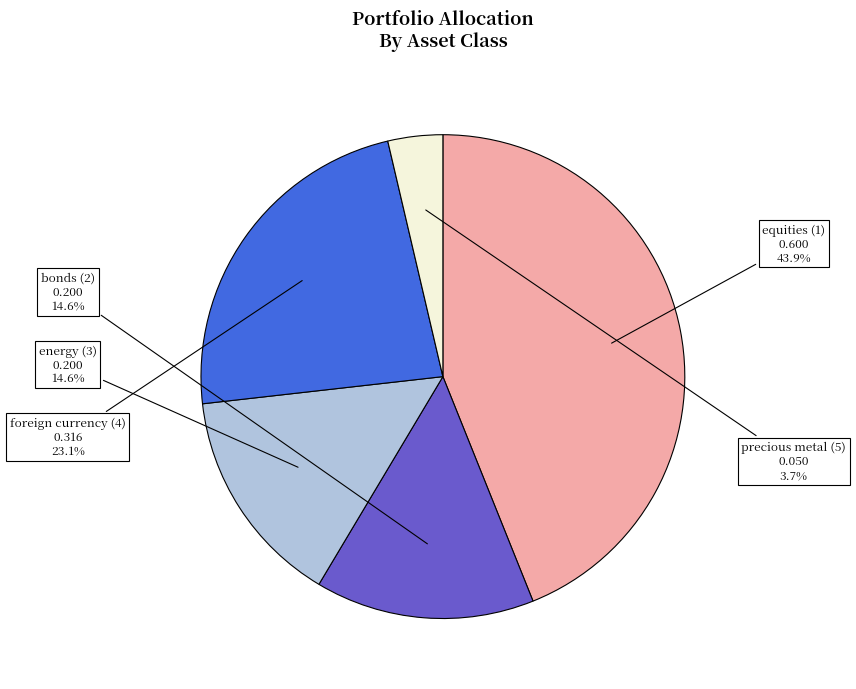

Does any single category account for the majority?

No